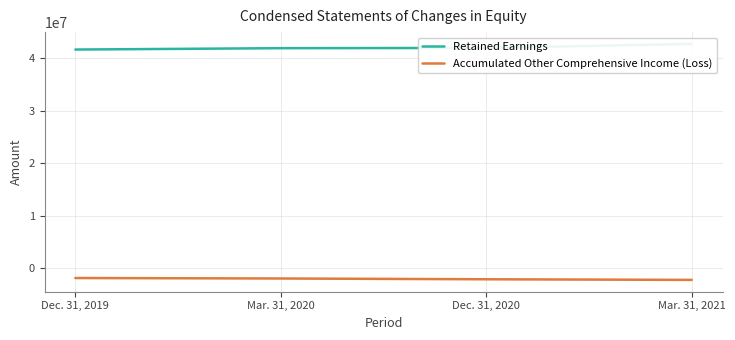

At which label does Retained Earnings first exceed 41973211?

Mar. 31, 2021